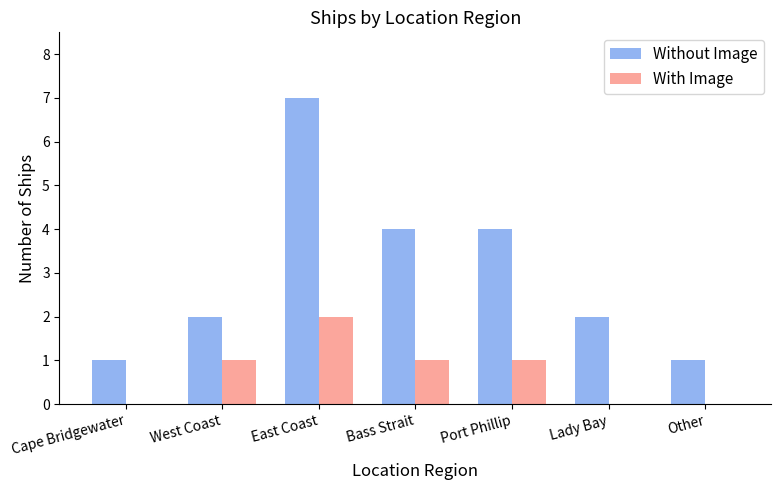

What is the sum of all Without Image values?

21